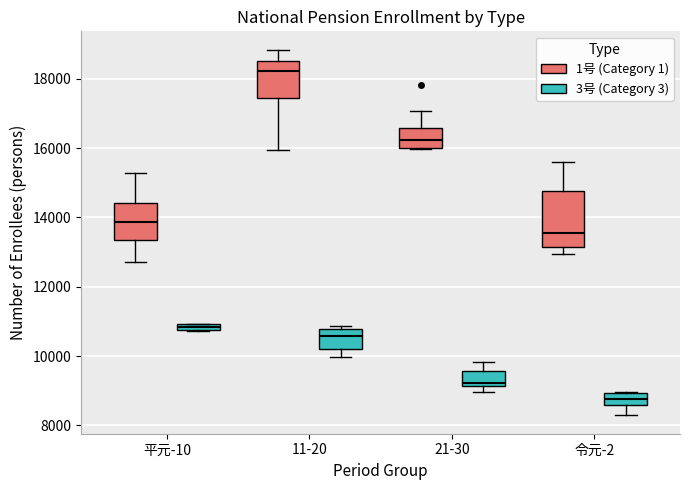

Which box is the tallest, from its lower edge to its upper edge?

令元-2 (1号 (Category 1))